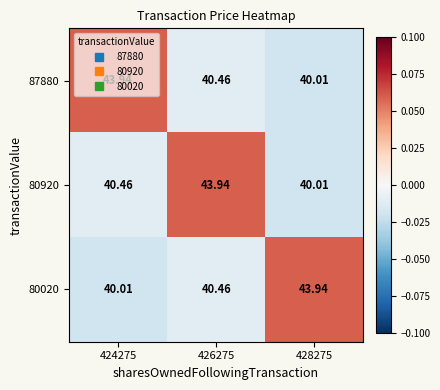

Is the value of 80920 at 424275 greater than the value of 80020 at 424275?

Yes